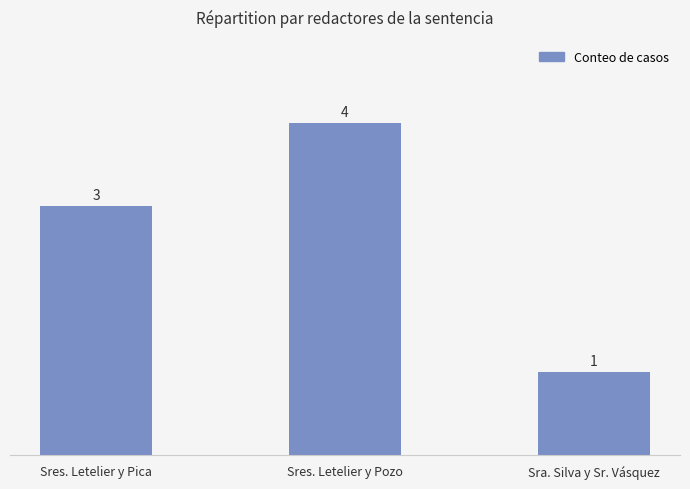

List the labels in order of value, smallest first.

Sra. Silva y Sr. Vásquez, Sres. Letelier y Pica, Sres. Letelier y Pozo